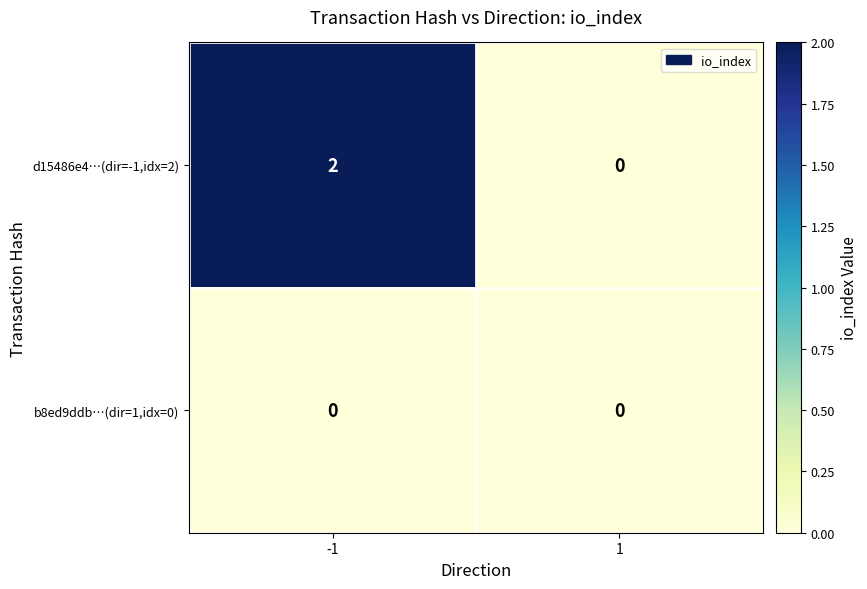

Reading left to right, list all the values displayed in this chart.

d15486e4…(dir=-1,idx=2): 2	0
b8ed9ddb…(dir=1,idx=0): 0	0